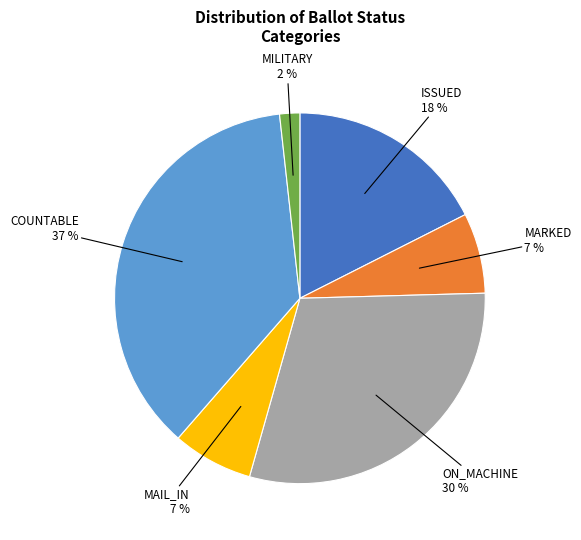

Which category has the biggest portion of the pie?

COUNTABLE